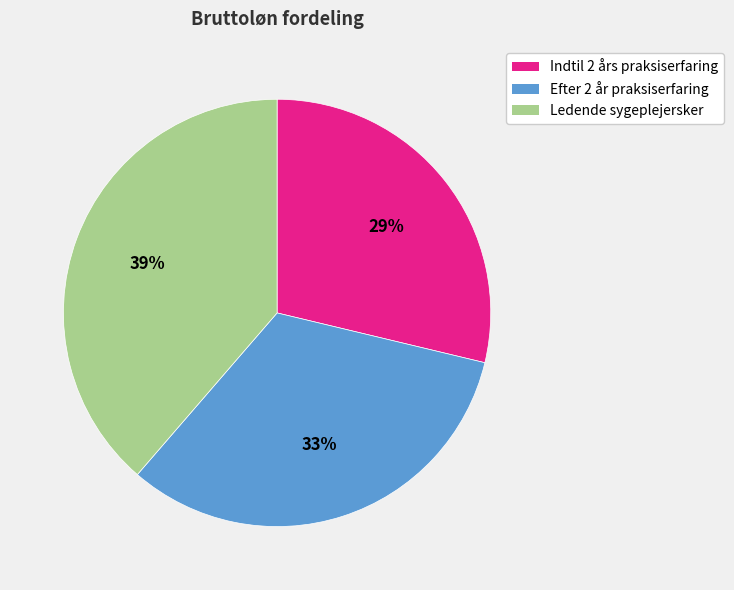

Which category has the biggest portion of the pie?

Ledende sygeplejersker